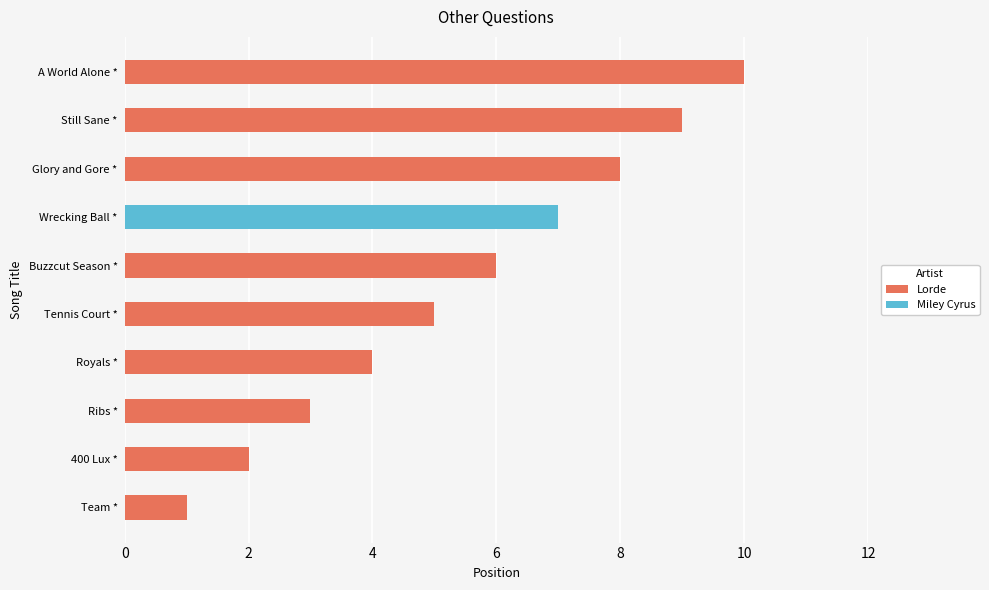

List the labels in order of value, largest first.

A World Alone *, Still Sane *, Glory and Gore *, Wrecking Ball *, Buzzcut Season *, Tennis Court *, Royals *, Ribs *, 400 Lux *, Team *